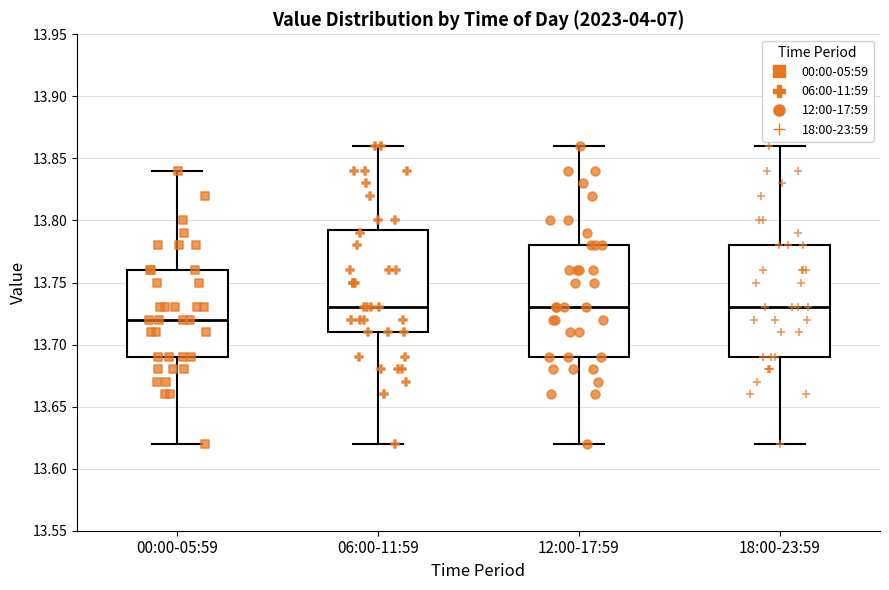

Reading left to right, transcribe this box plot: for each box, give where its median line is, the range the box spans, and where its two whiskers end, as read against the y-axis. The values are not printed on the chart, so give them approximately, as read against the axis.

00:00-05:59: median 13.720, box 13.690 to 13.760, whiskers 13.620 to 13.840
06:00-11:59: median 13.730, box 13.710 to 13.795, whiskers 13.620 to 13.860
12:00-17:59: median 13.730, box 13.690 to 13.780, whiskers 13.620 to 13.860
18:00-23:59: median 13.730, box 13.690 to 13.780, whiskers 13.620 to 13.860